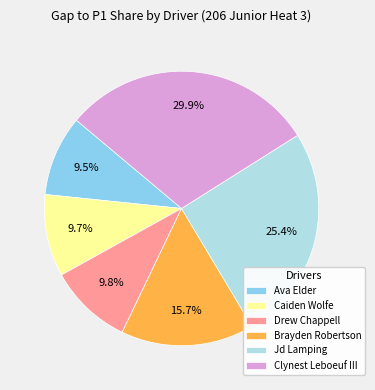

True or false: Clynest Leboeuf III accounts for 30% of the total.

True